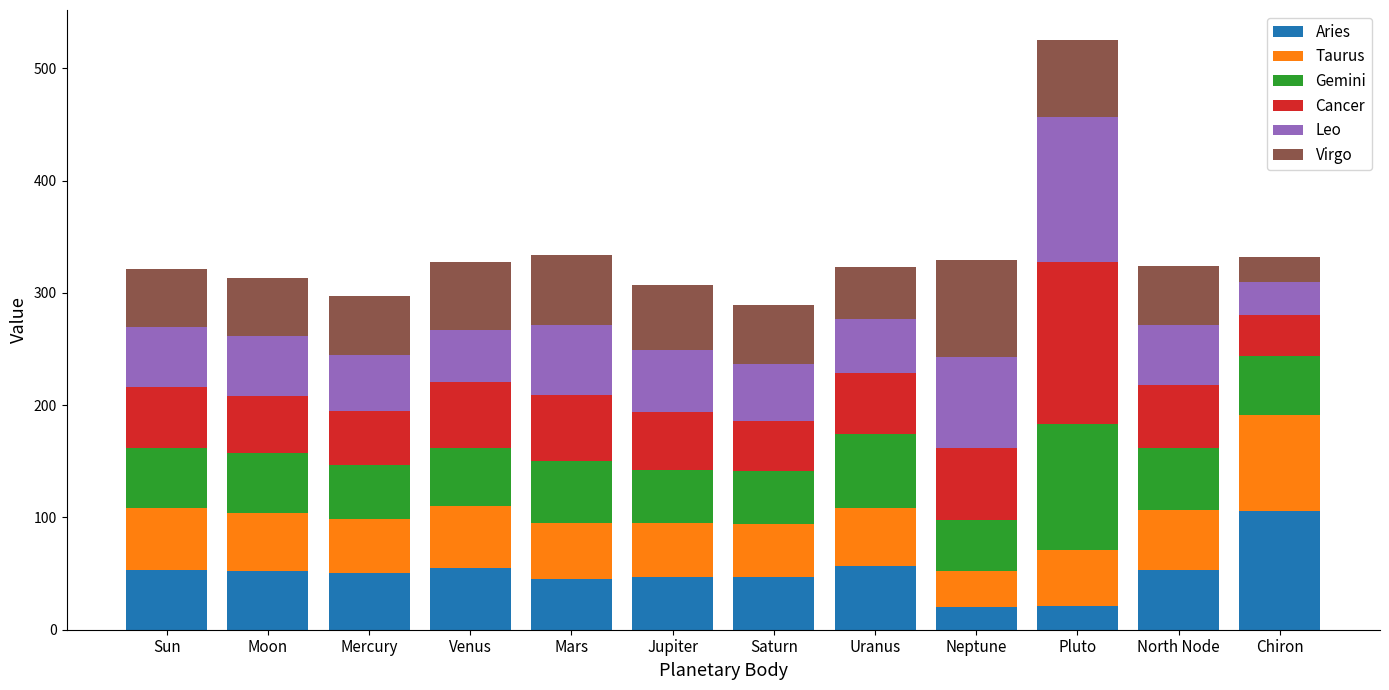

What is the highest value of the Aries series?

105.9